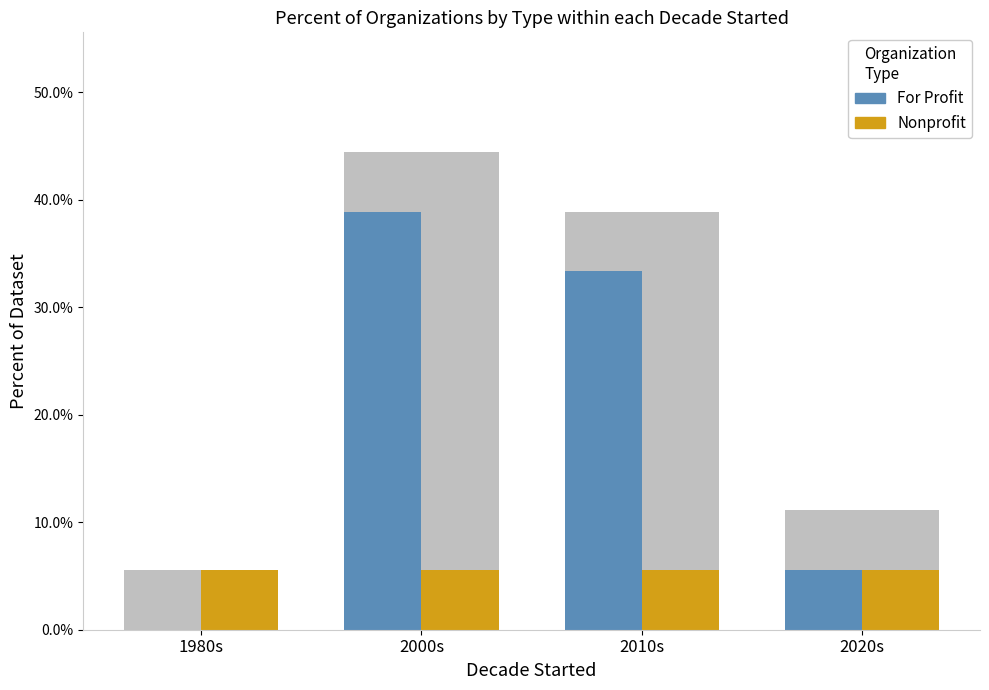

What is the difference between the maximum and minimum values in the For Profit series?

38.9